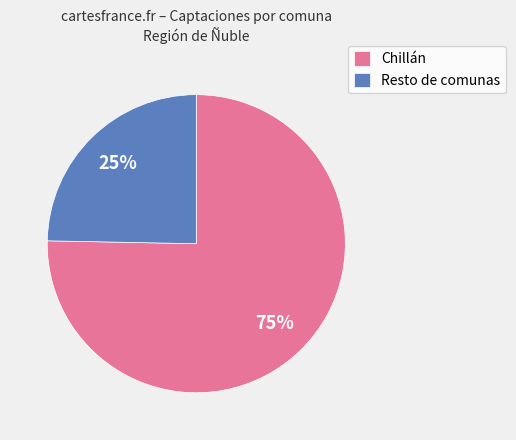

Combined, do Resto de comunas and Chillán account for over 50%?

Yes